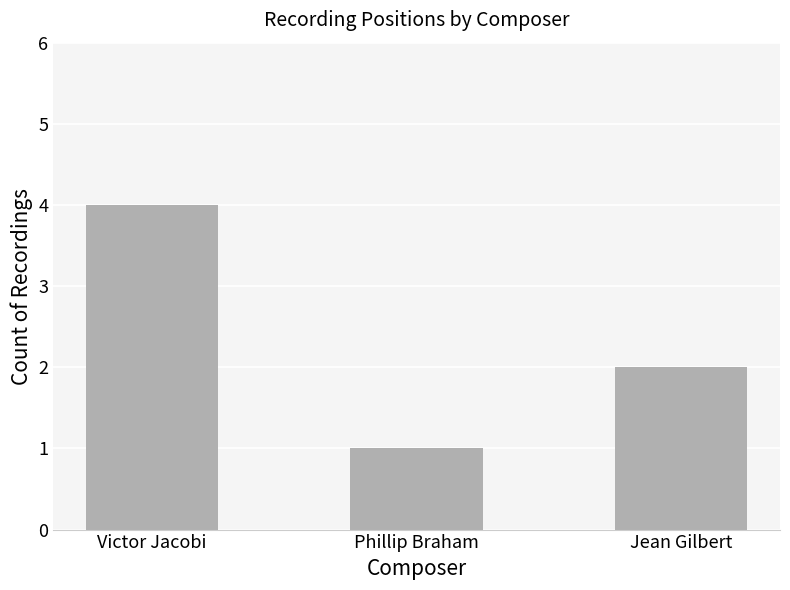

At which label does the data first exceed 2?

Victor Jacobi